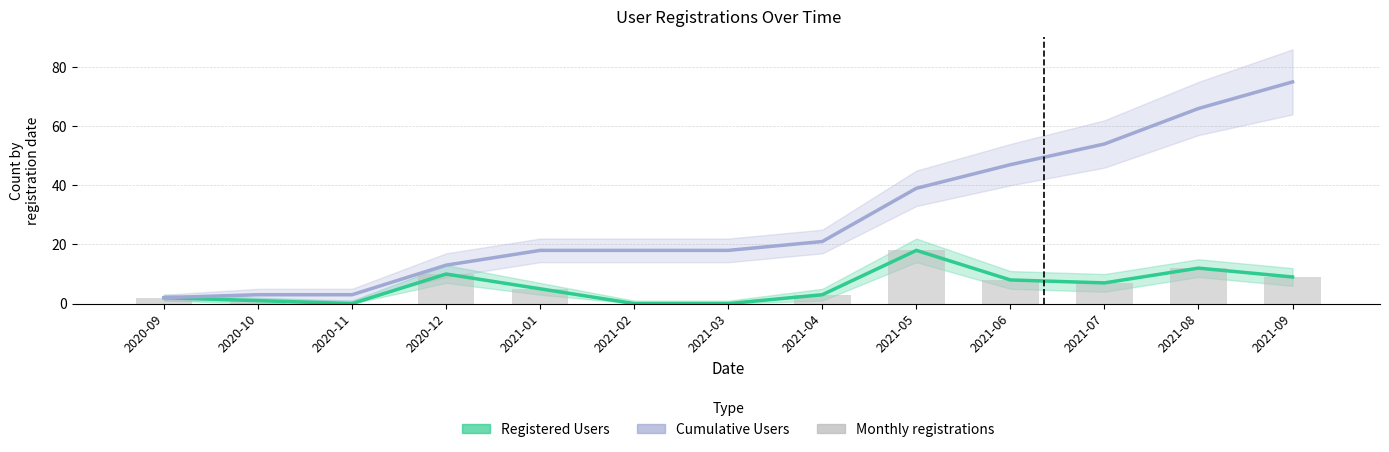

What is the average value of the Monthly registrations series?

6